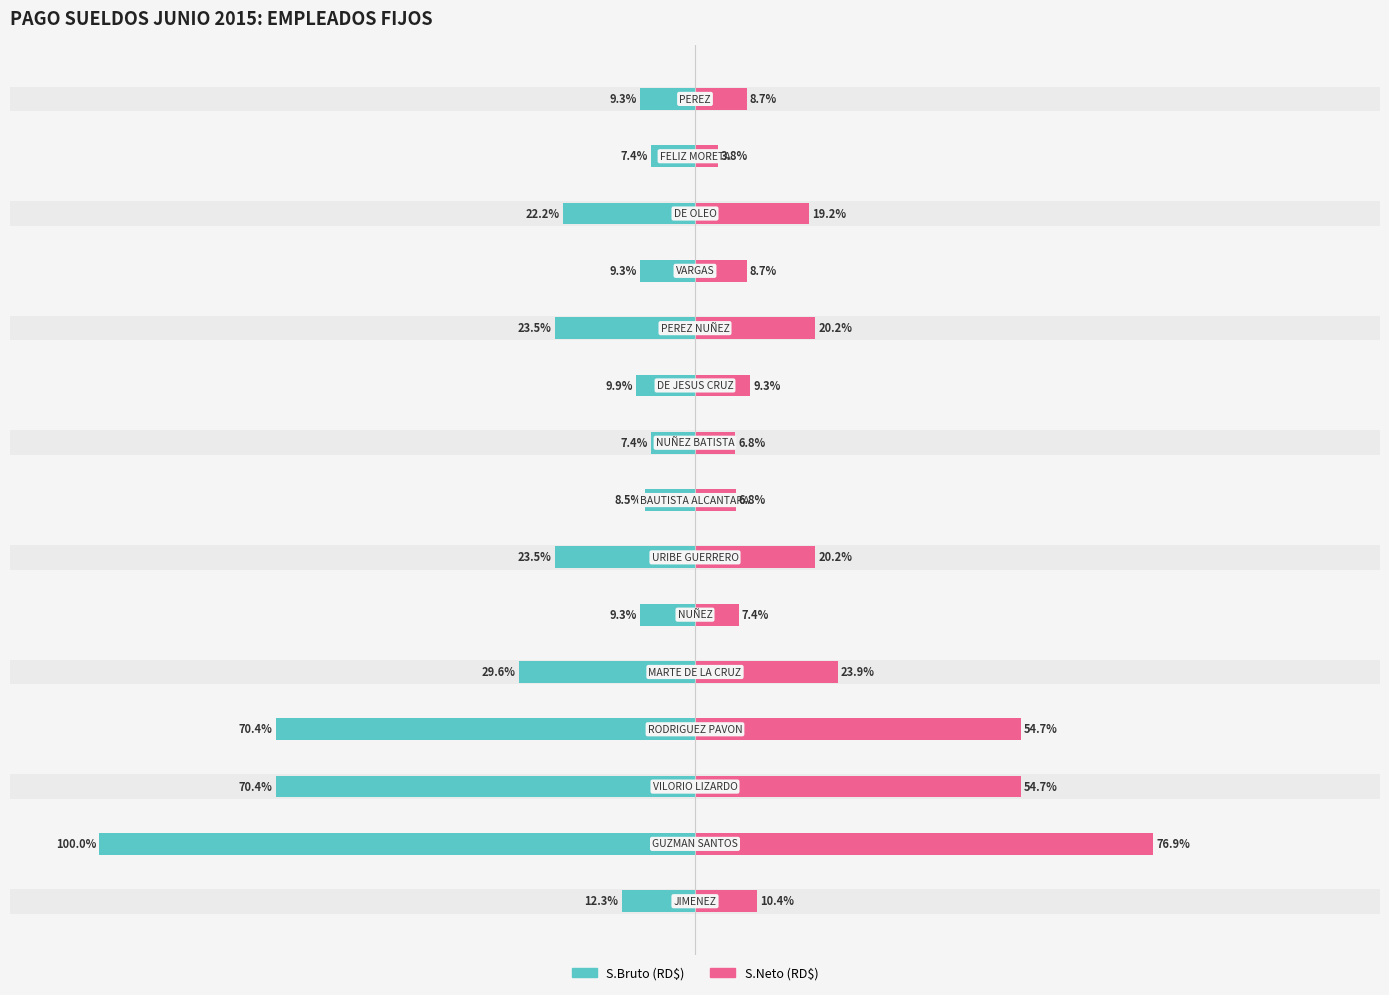

Reading left to right, list all the values displayed in this chart.

S.Bruto (RD$): -12.3	-100.0	-70.4	-70.4	-29.6	-9.3	-23.5	-8.5	-7.4	-9.9	-23.5	-9.3	-22.2	-7.4	-9.3
S.Neto (RD$): 10.4	76.9	54.7	54.7	23.9	7.4	20.2	6.8	6.8	9.3	20.2	8.7	19.2	3.8	8.7